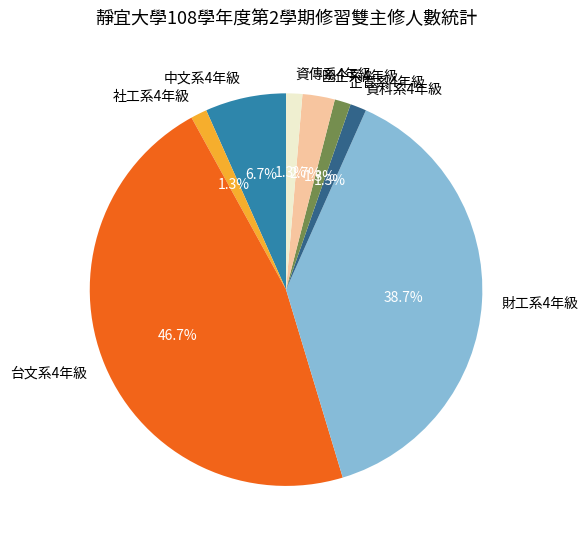

To the nearest percent, what is the combined percentage of 資傳系4年級 and 國企系4年級?

4%